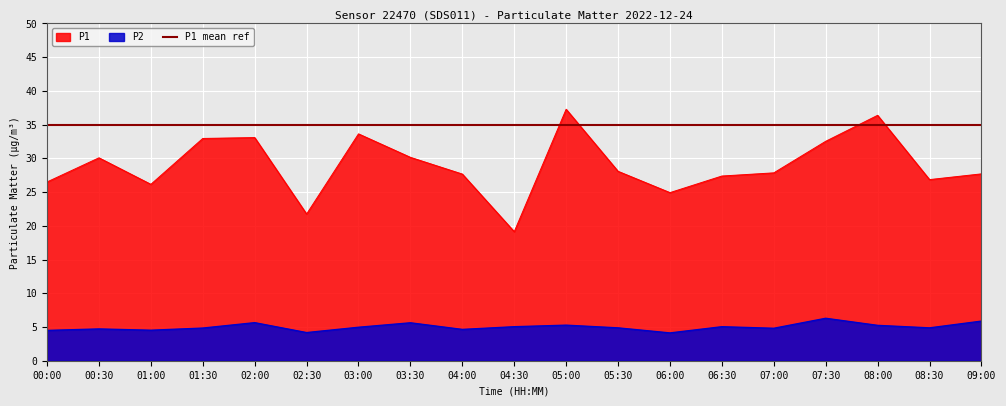

At 07:00, list the series in order from largest to smallest.

P1, P2